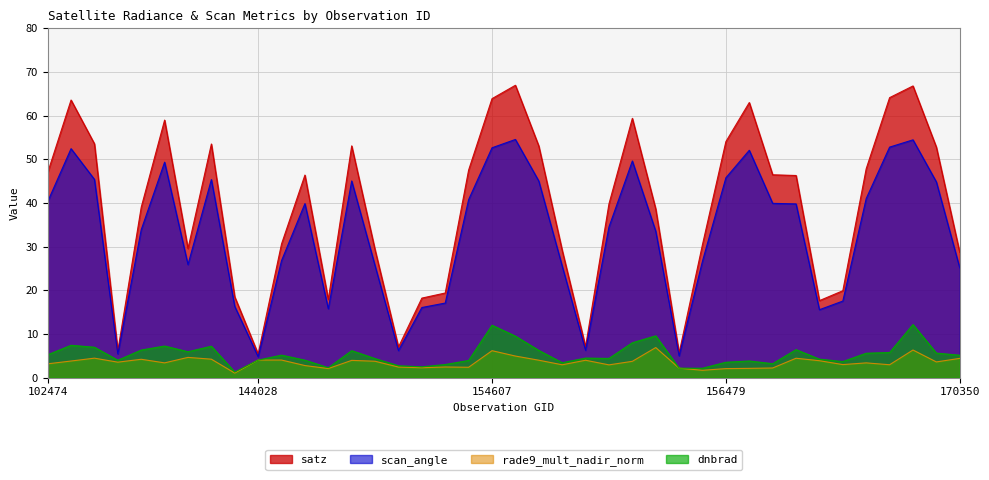

Which has a higher value, 154819 or 156115?

154819